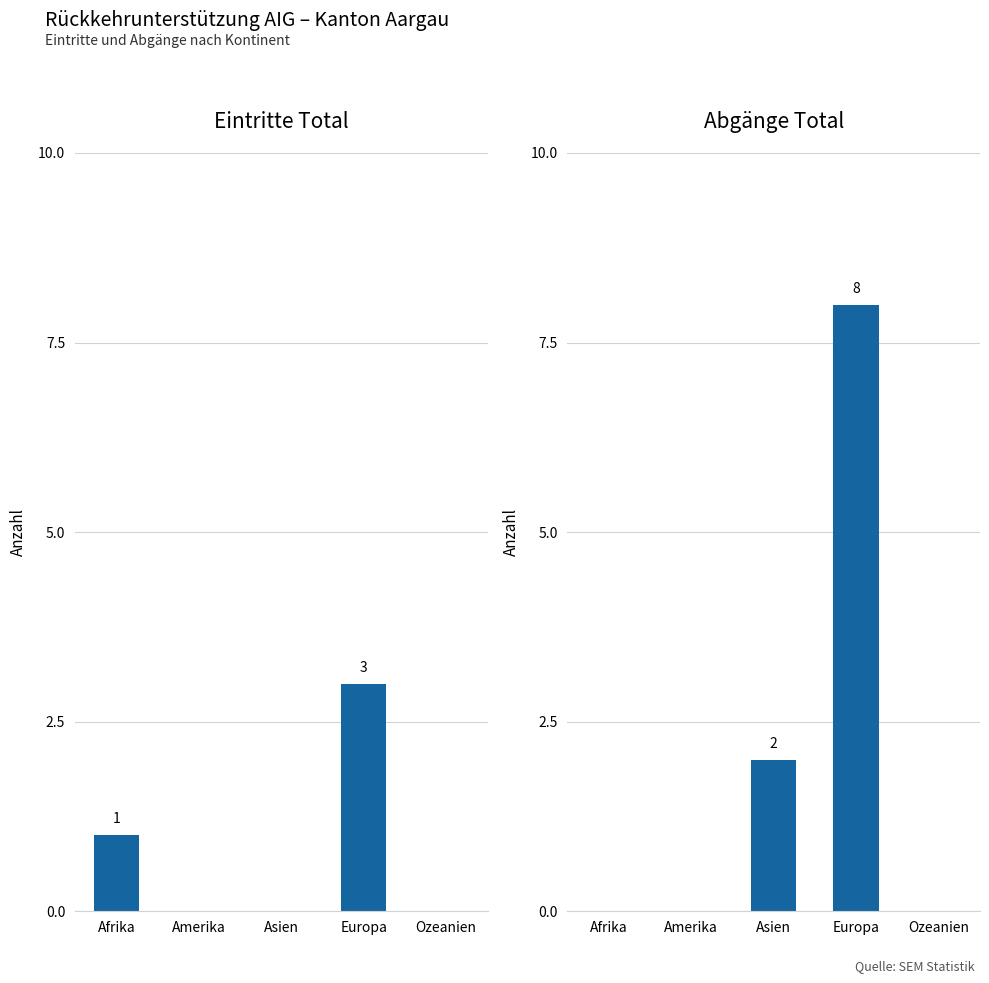

What is the difference between the highest and lowest values at Asien?

2